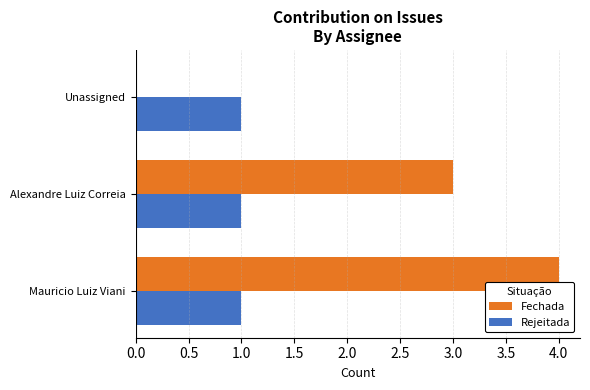

What value does the Fechada series have at Alexandre Luiz Correia?

3